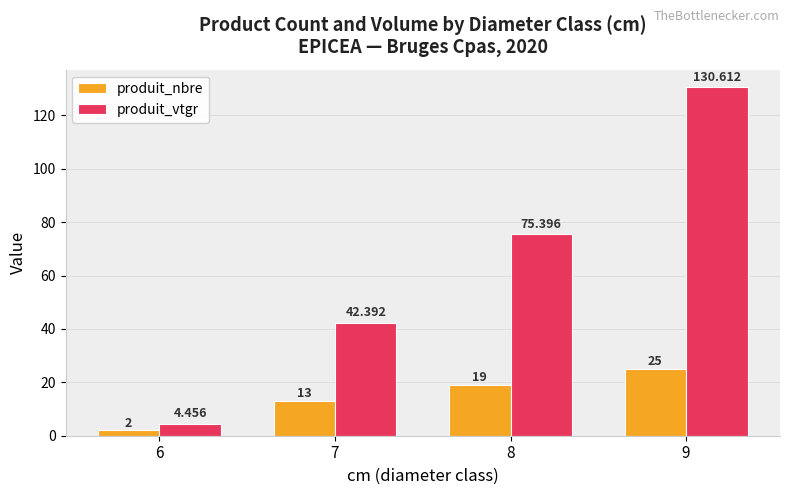

Where is produit_vtgr nearest to the value 67?

8